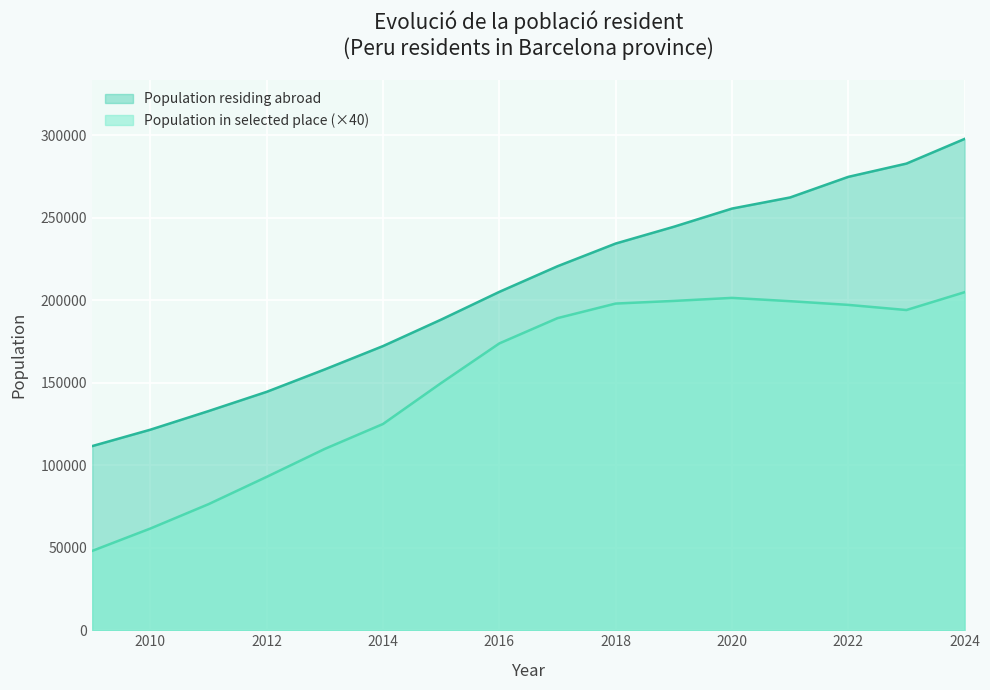

Is the value of Population in selected place at 2024 greater than the value of Population residing abroad at 2009?

Yes